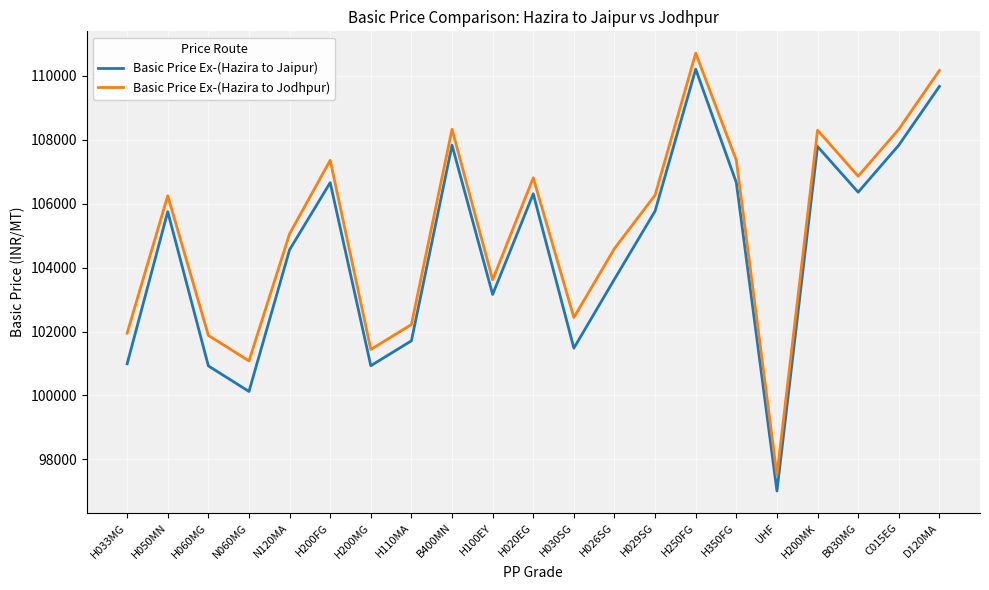

Read the Basic Price Ex-(Hazira to Jaipur) value at H060MG, to the nearest 100.

100900